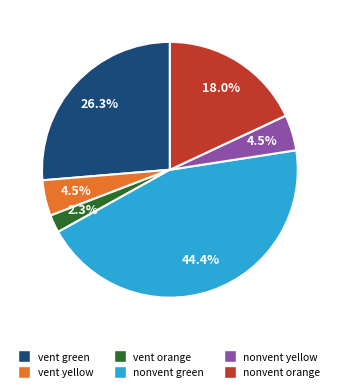

Does vent green represent more than half of the total?

No